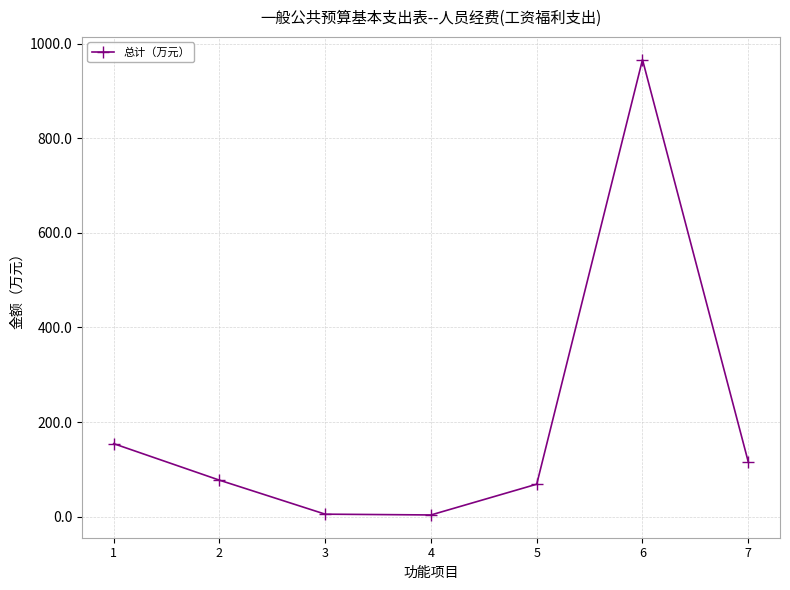

Is it true that the value at 2 is 77.2?

True